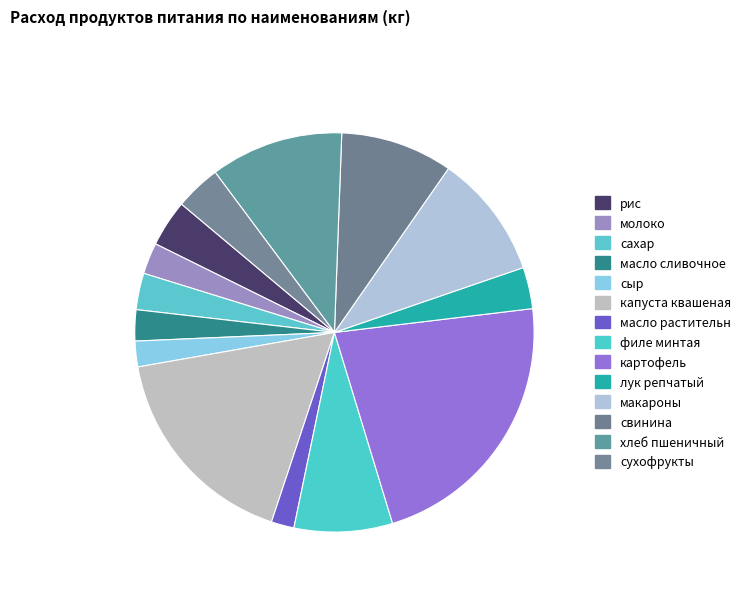

How many segments does this pie chart have?

14